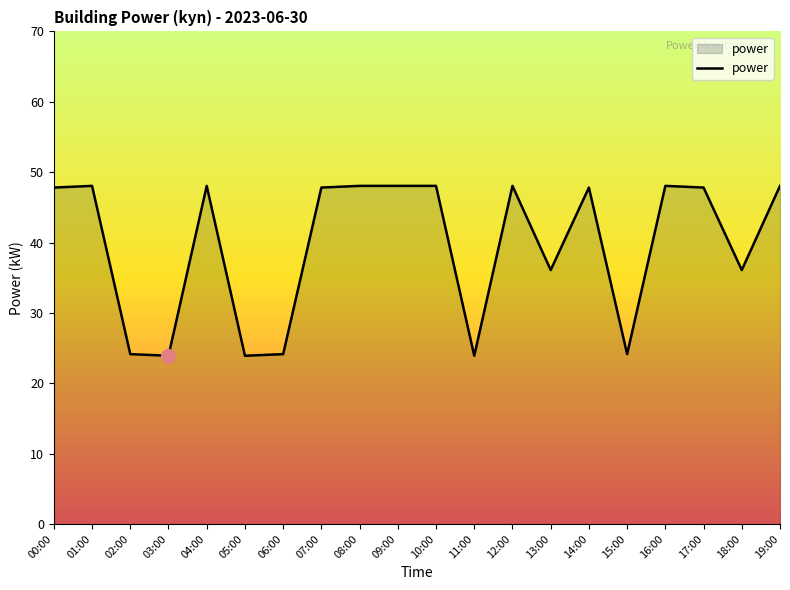

What is the difference between the values at 17:00 and 15:00?

23.7